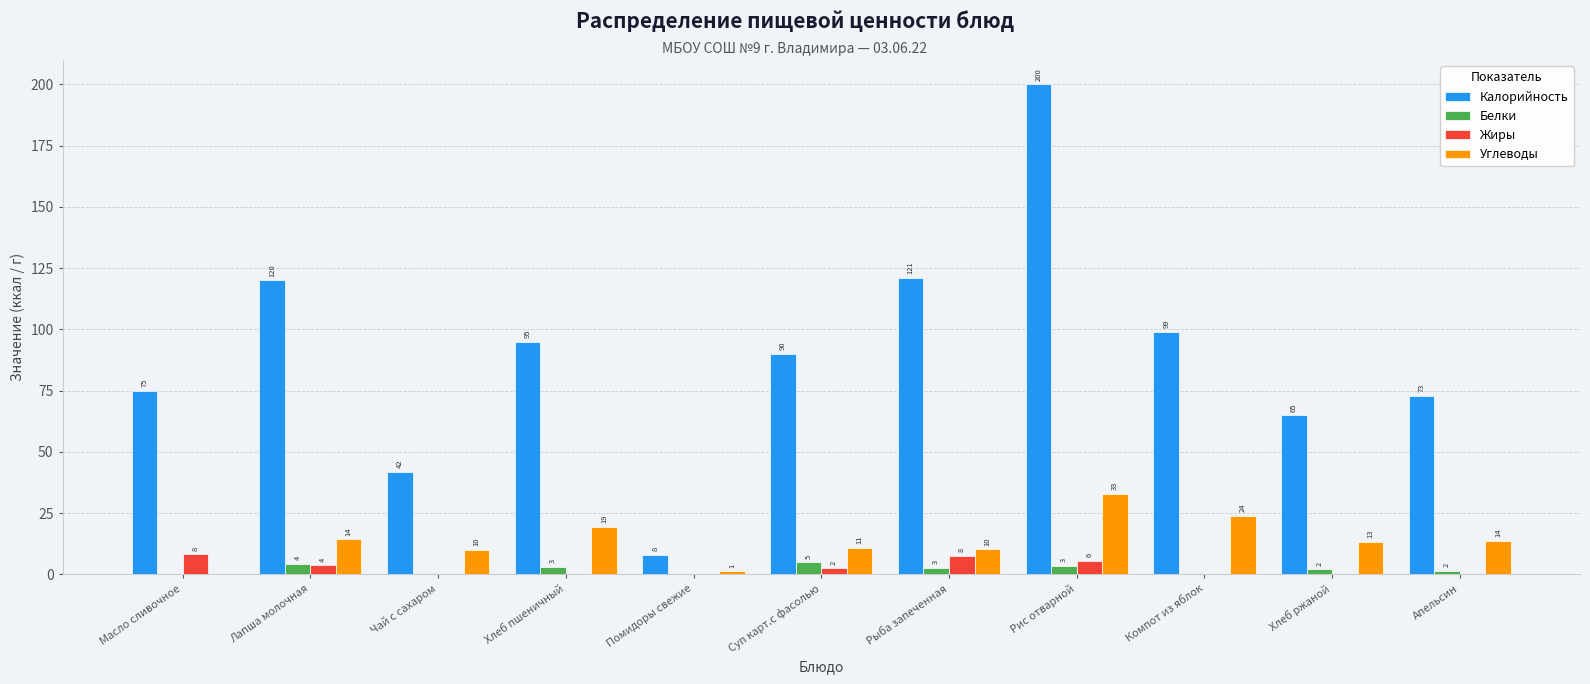

The Углеводы series shows 13.8 at Апельсин. True or false?

True